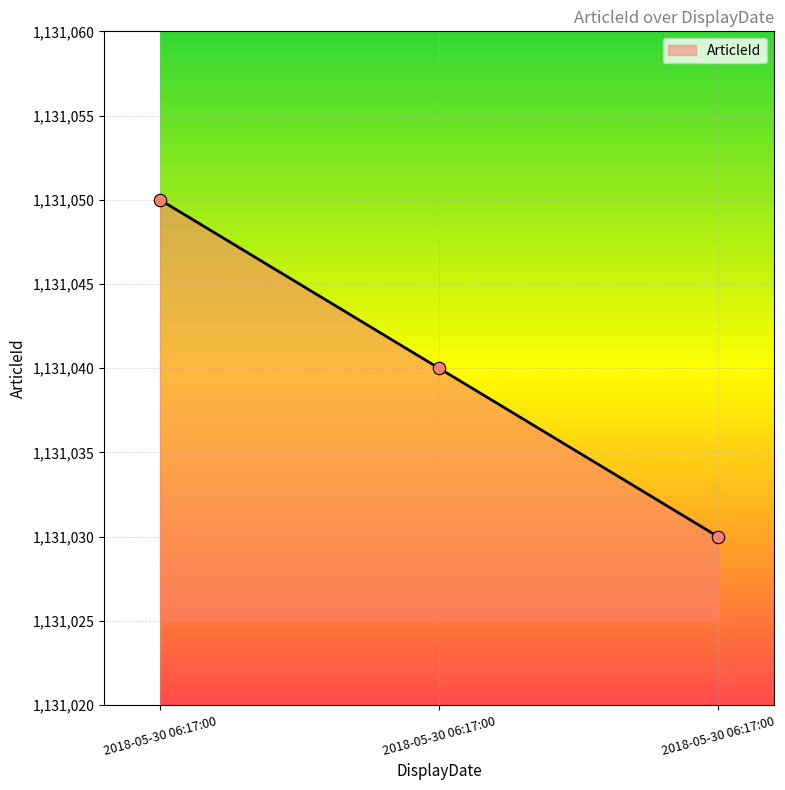

What is the change in value from 2018-05-30 06:17:00 to 2018-05-30 06:17:00?

-20